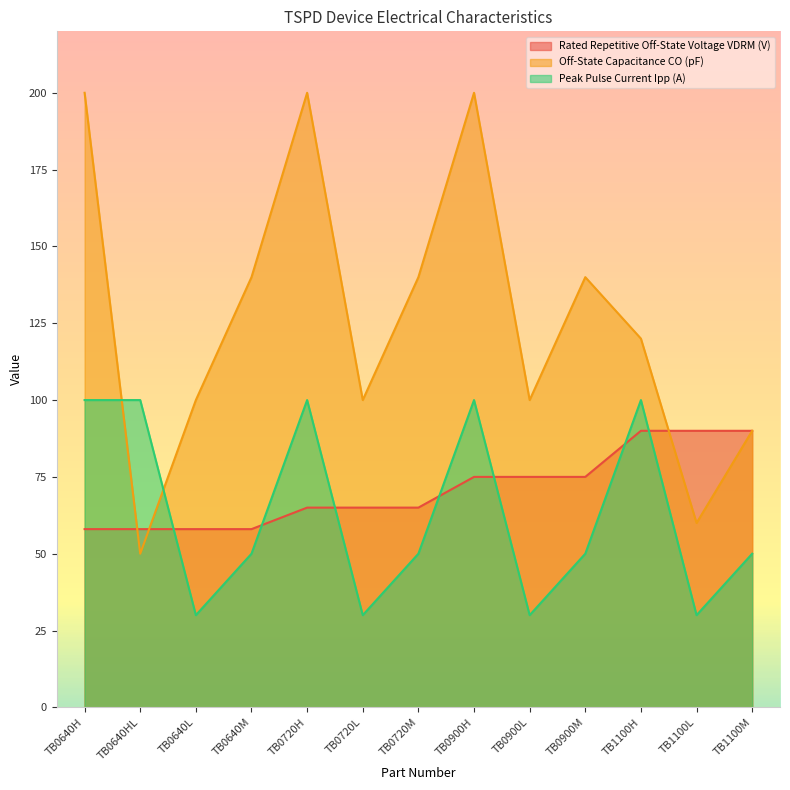

How many values in the Rated Repetitive Off-State Voltage VDRM (V) series are below 65?

4